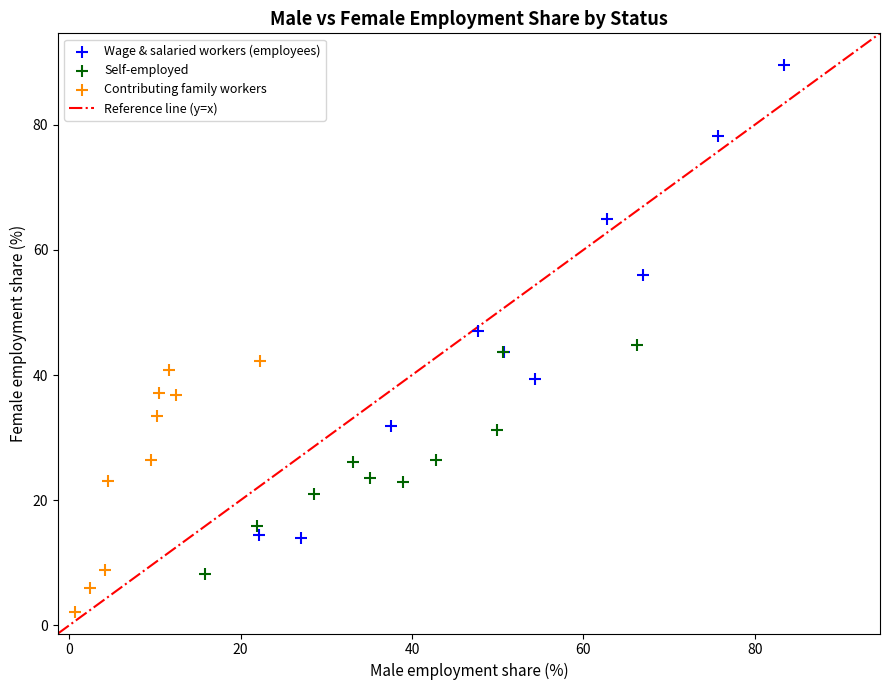

Which series has the largest Y range (max minus min)?

Wage & salaried workers (employees)